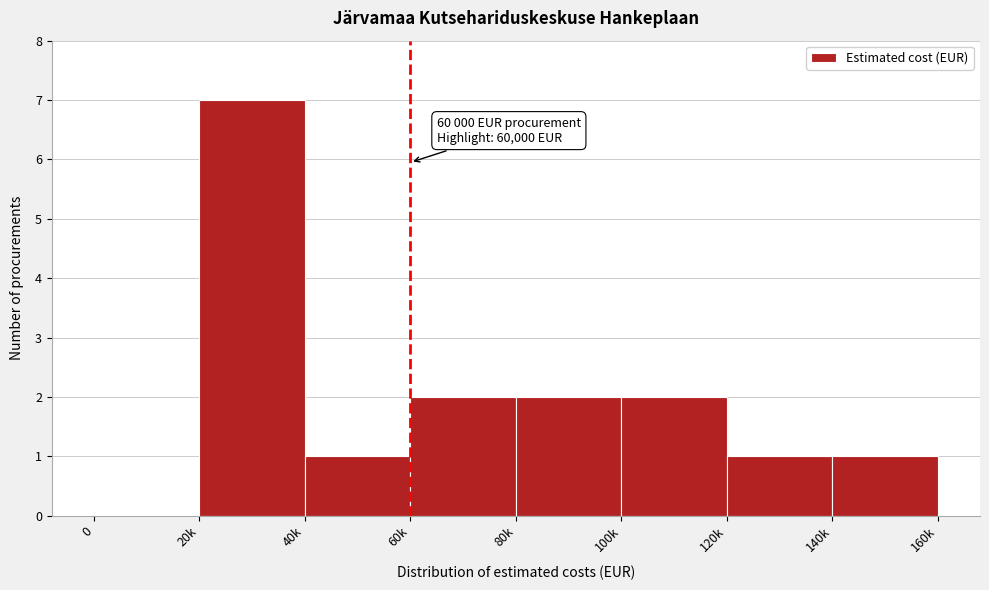

Reading left to right, transcribe all the data shown in this chart.

0=0	20k=7	40k=1	60k=2	80k=2	100k=2	120k=1	140k=1